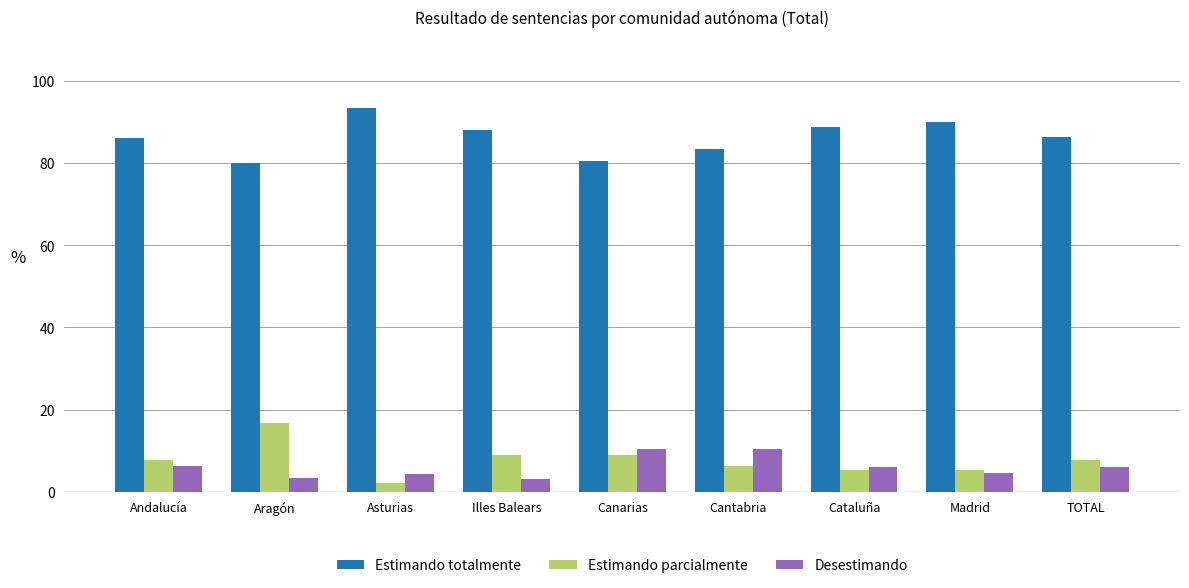

What are all the series names shown in the legend?

Estimando totalmente, Estimando parcialmente, Desestimando